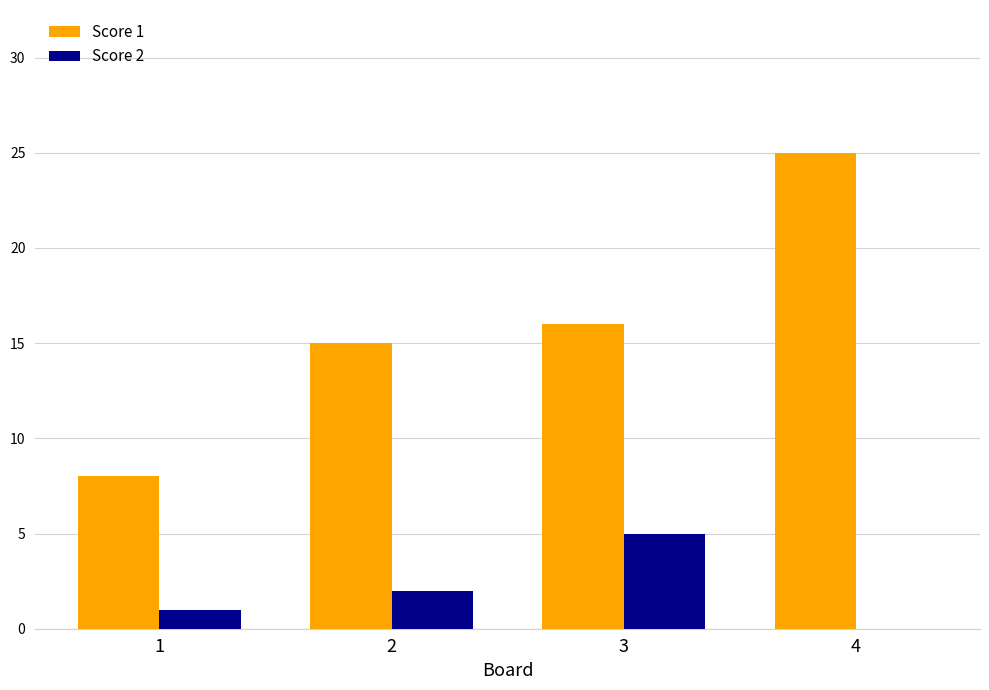

What is the total value across all series at 2?

17